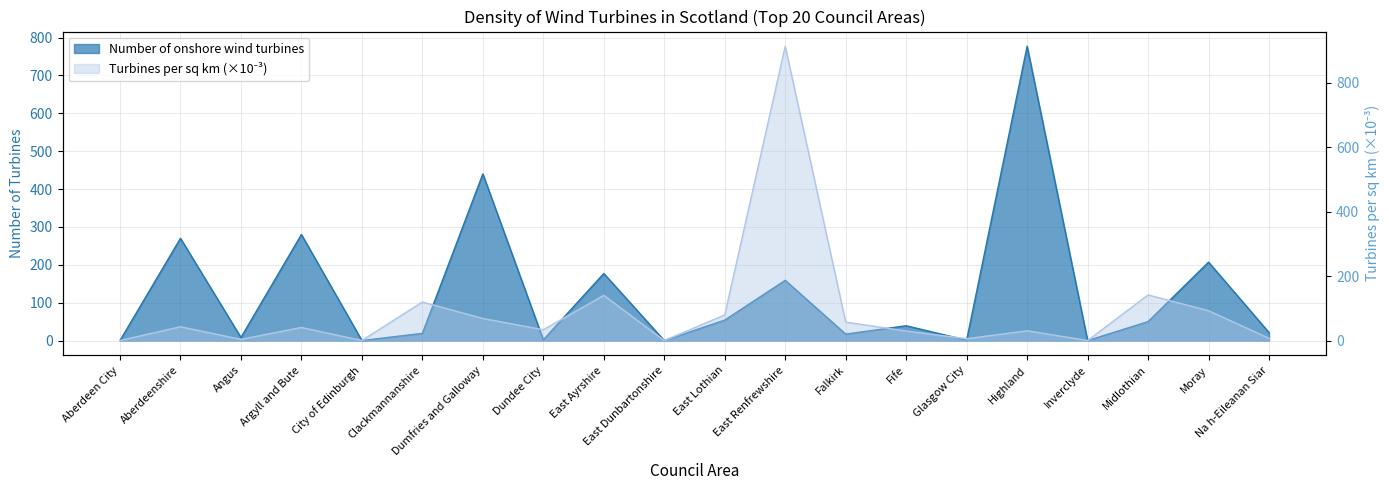

List the series in order of their overall mean, highest first.

Number of onshore wind turbines, Turbines per sq km (x1000)